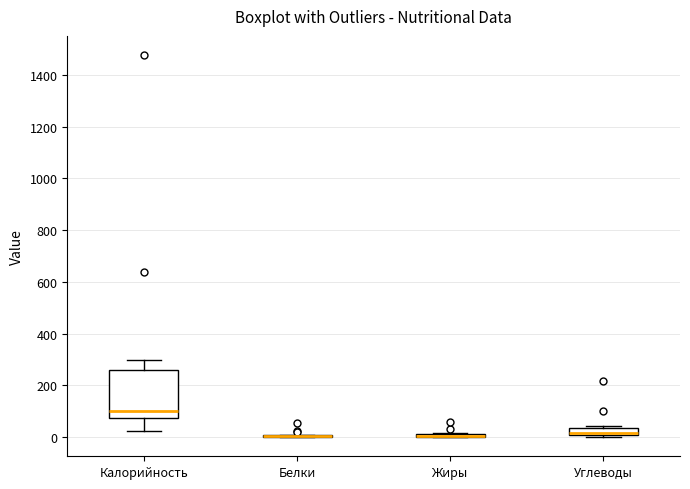

Comparing the boxes themselves (not the whiskers), which one is the tallest?

Калорийность